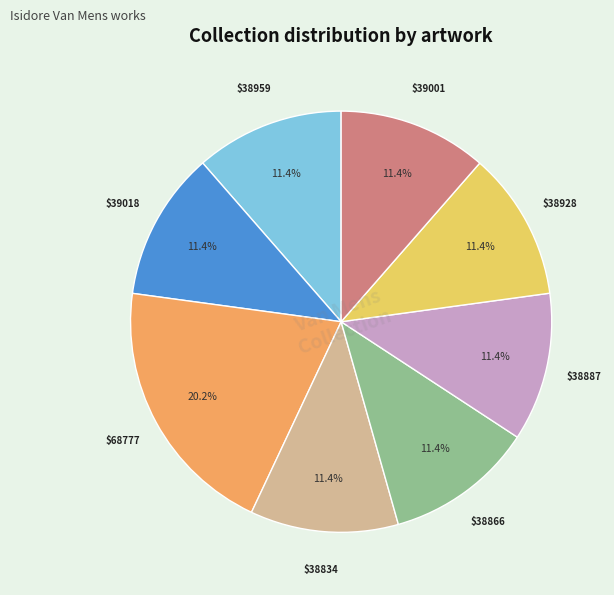

Is there any slice that represents more than half of the pie?

No